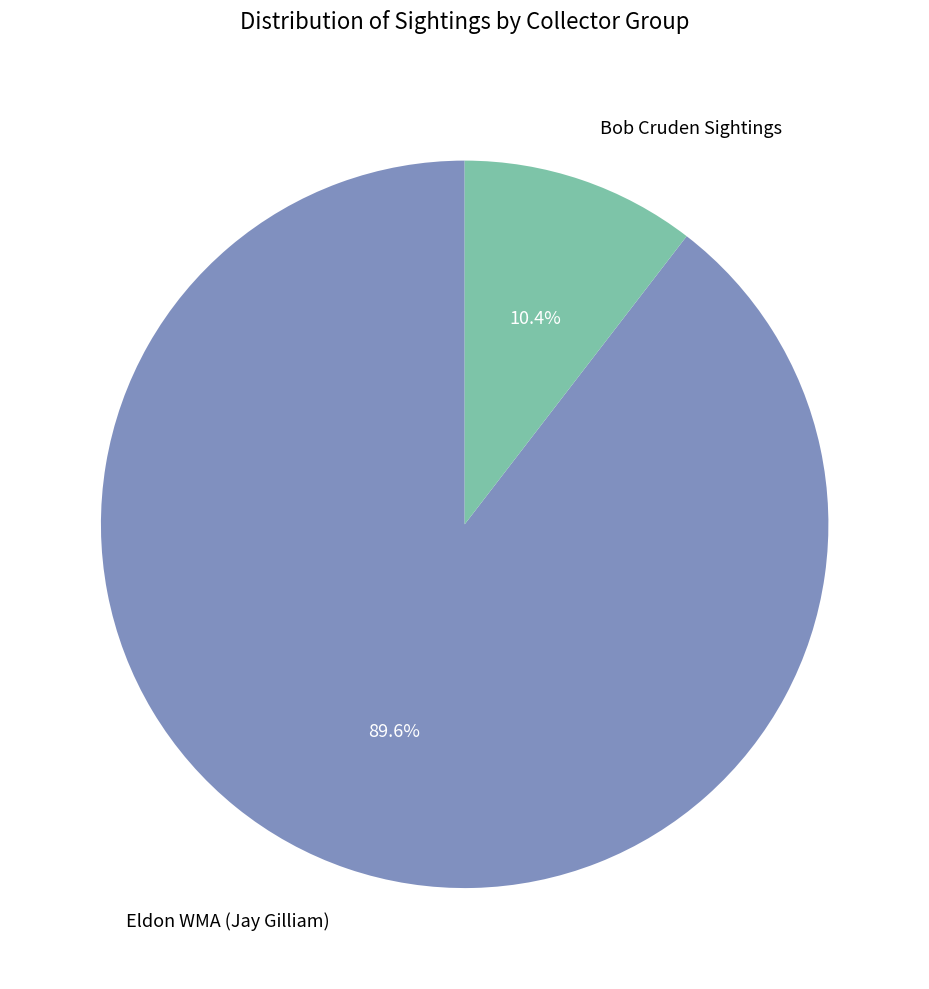

Is there a majority slice in this chart?

Yes